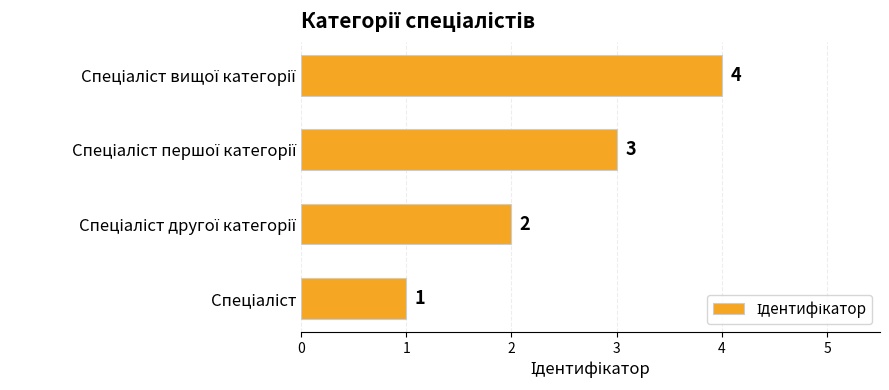

Count the values in the range 2 to 4.

3